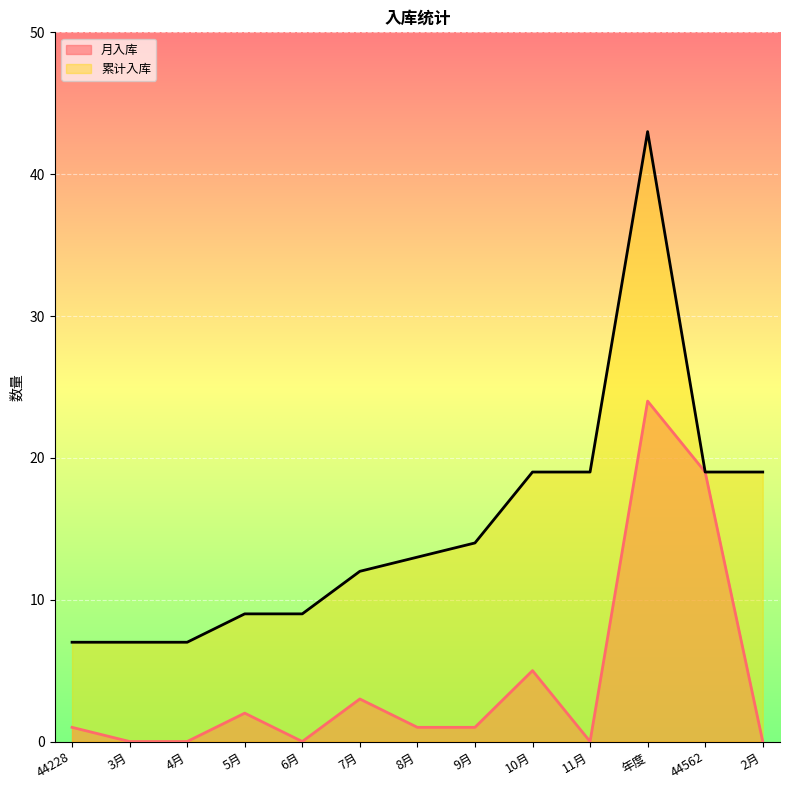

True or false: 月入库 and 累计入库 intersect in this chart.

False